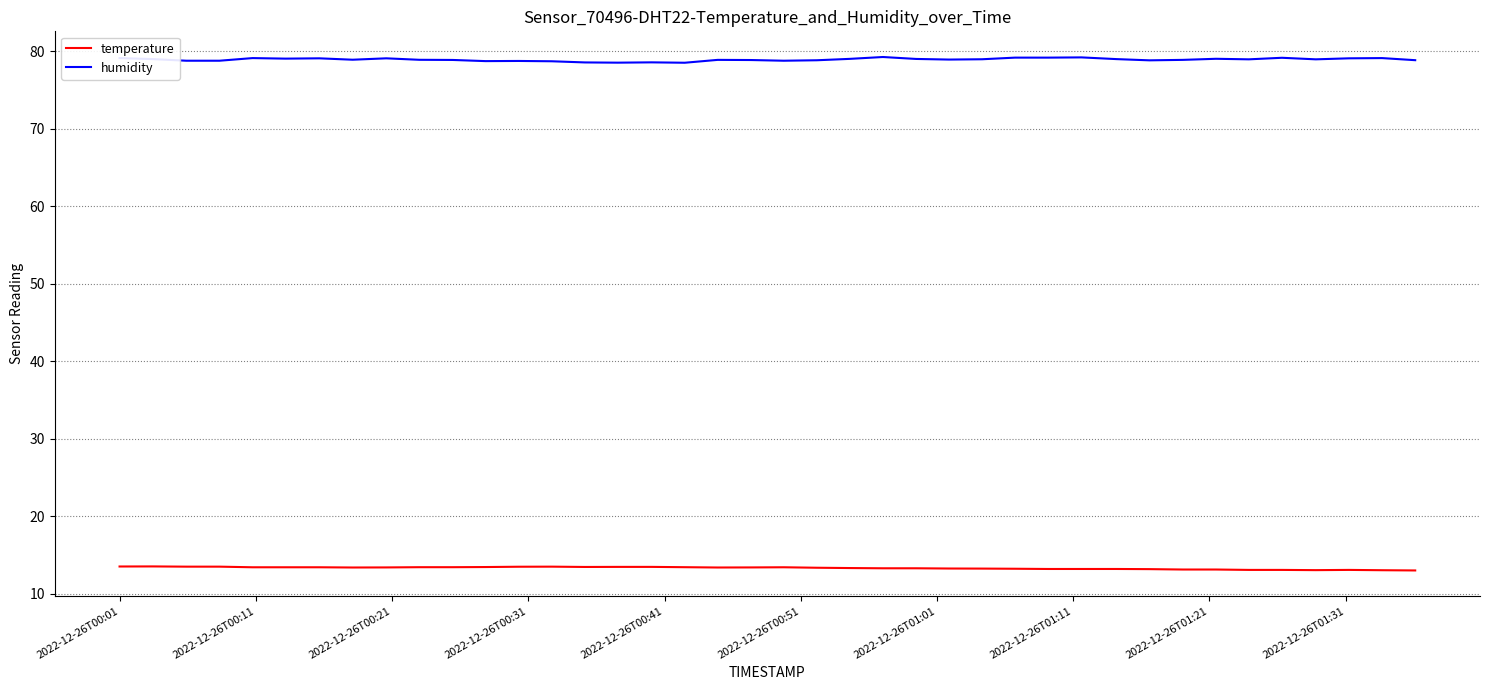

List the series in order of their peak value, lowest first.

temperature, humidity